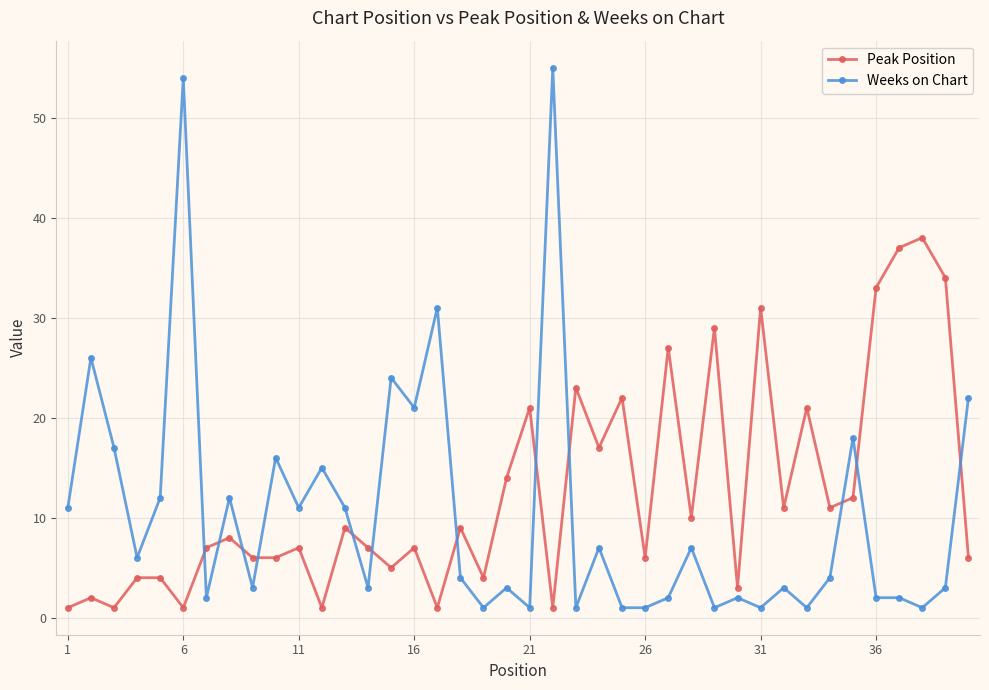

What is the difference between the maximum and minimum values in the Weeks on Chart series?

54